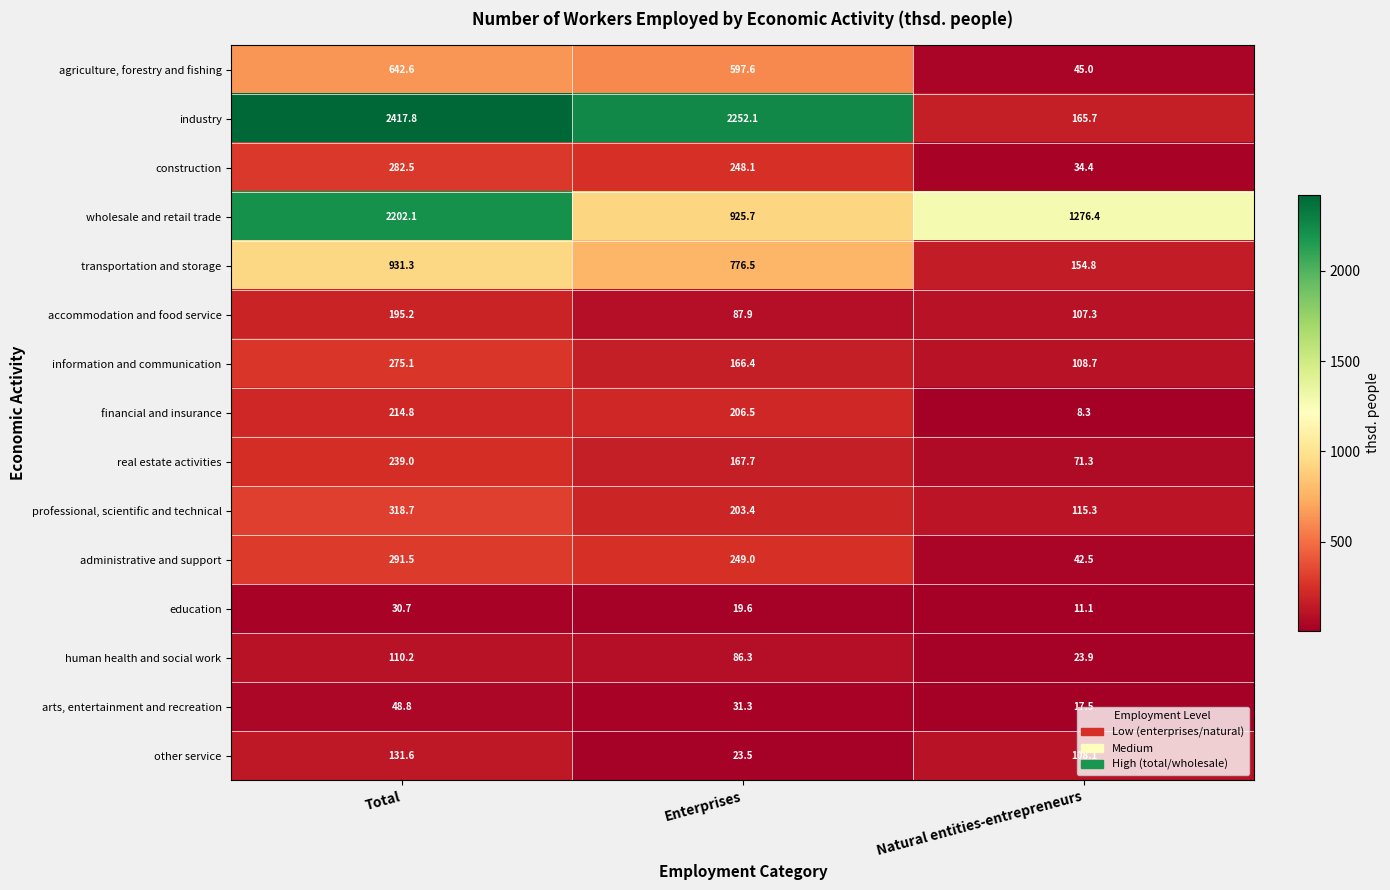

What is the approximate value of administrative and support at Enterprises?

249.0